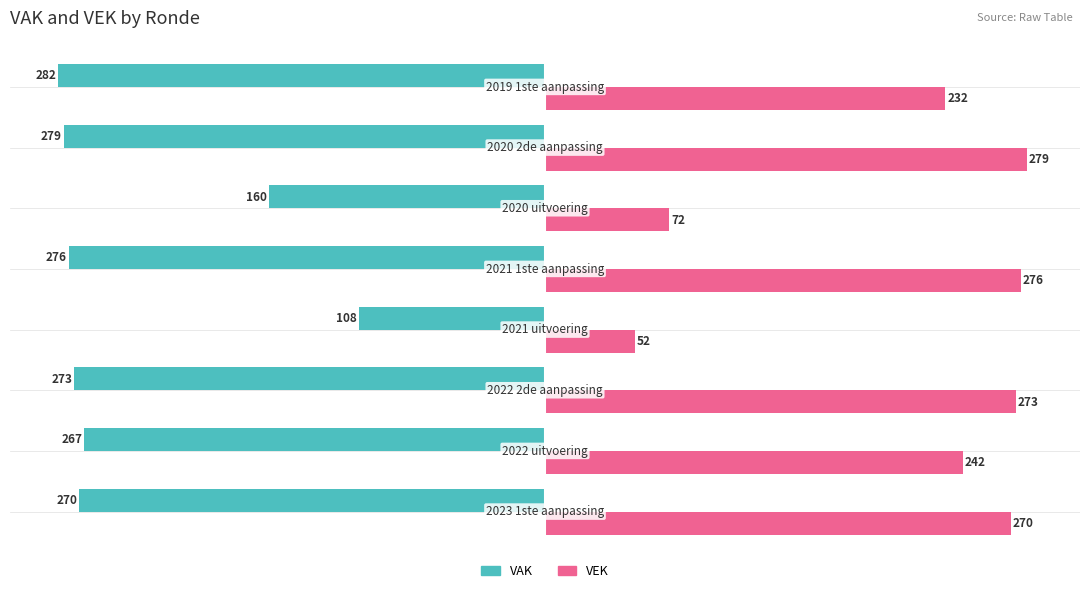

Which series has the largest range (max minus min)?

VEK